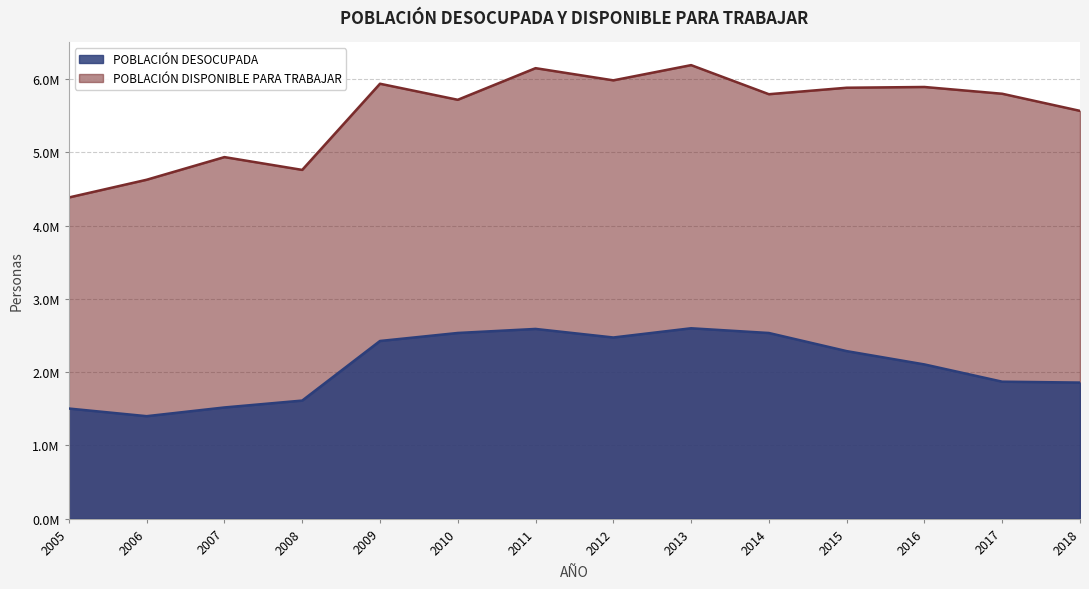

List the labels in order of POBLACIÓN DESOCUPADA value, smallest first.

2006, 2005, 2007, 2008, 2018, 2017, 2016, 2015, 2009, 2012, 2014, 2010, 2011, 2013